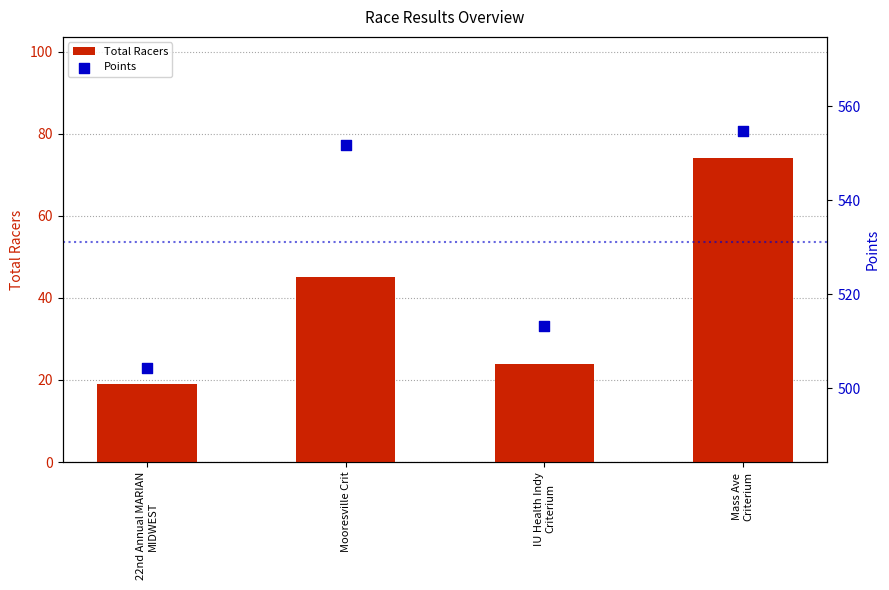

Is the value of Points at Mooresville Crit greater than the value of Total Racers at Mass Ave
Criterium?

Yes